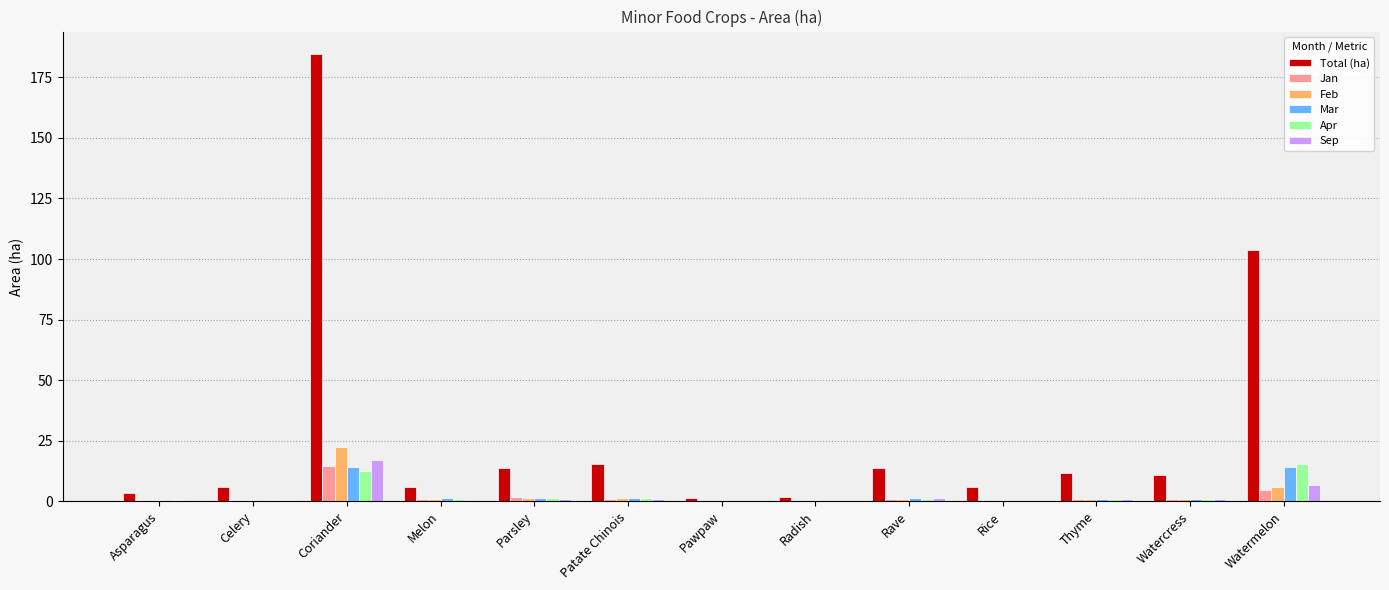

The value of Total (ha) at Asparagus is 3.2. True or false?

True